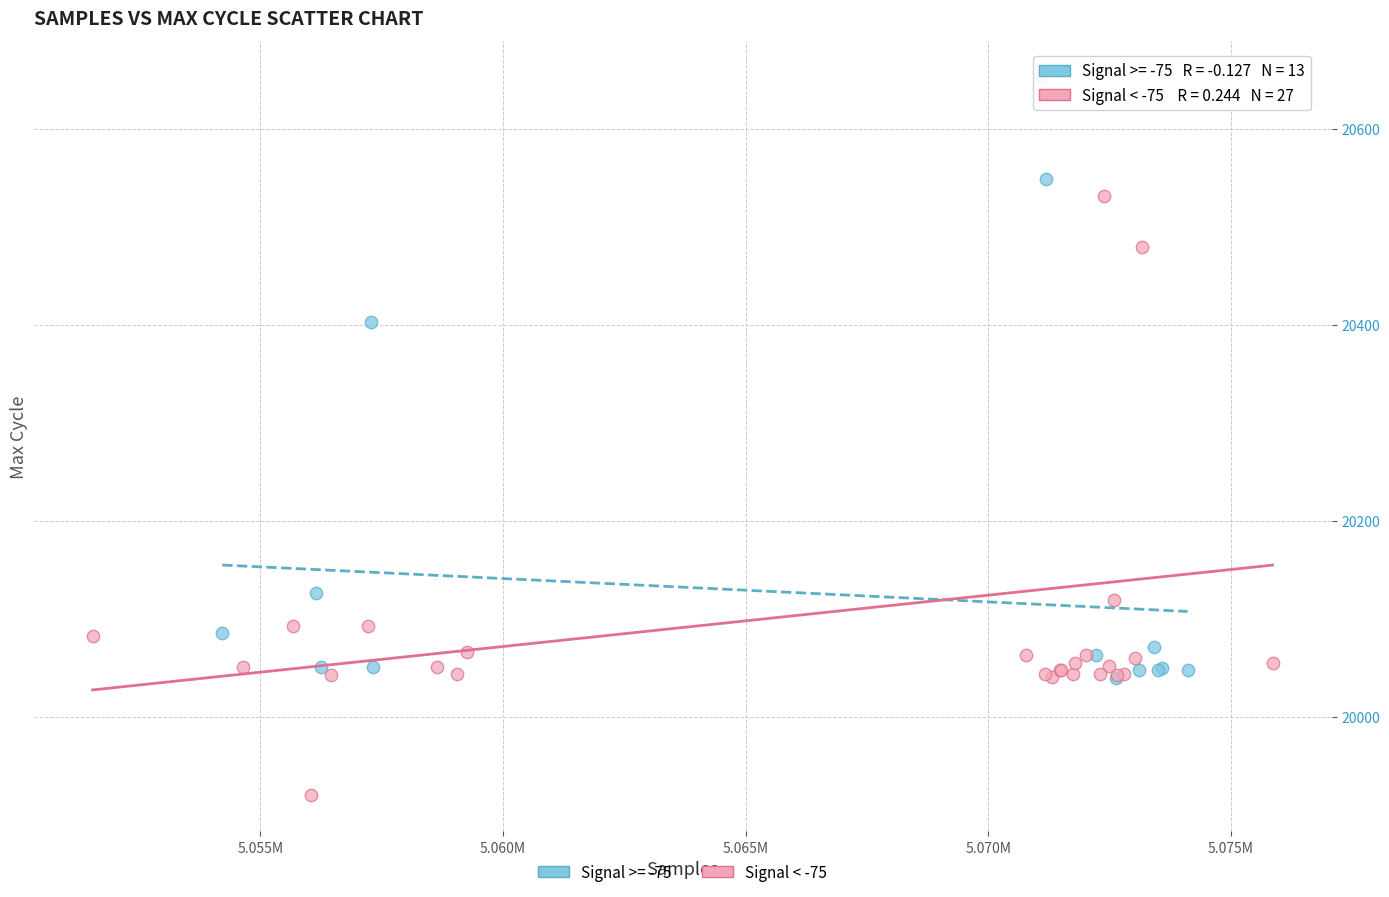

Which series reaches the maximum Y coordinate?

Signal < -75